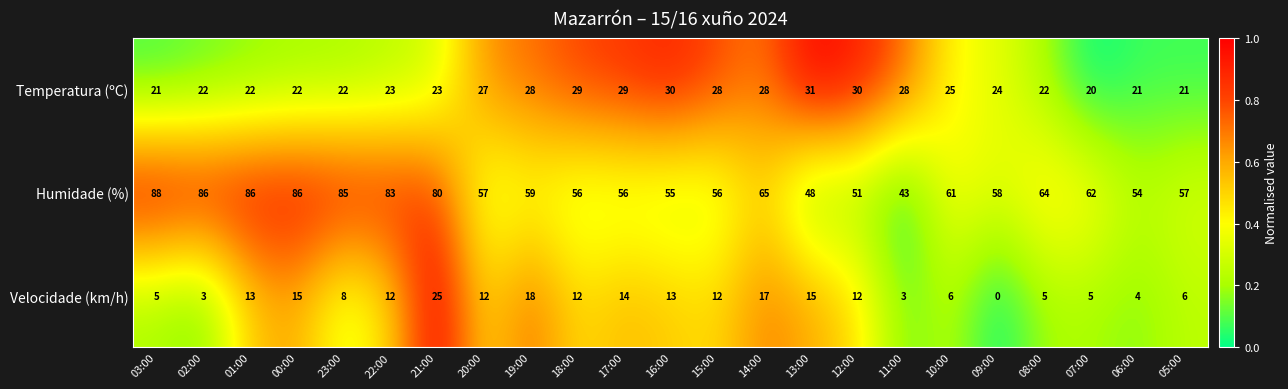

Where does the Humidade (%) series first go above 59?

03:00